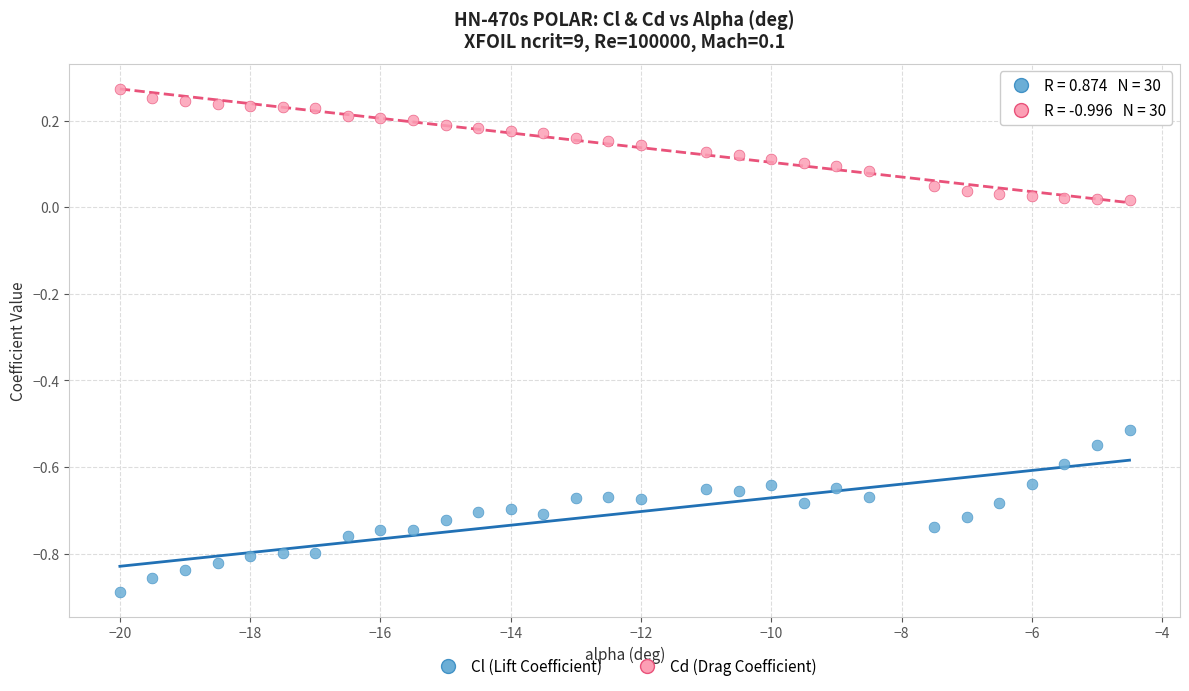

Across all data points, what is the range of X values (max minus min)?

15.5